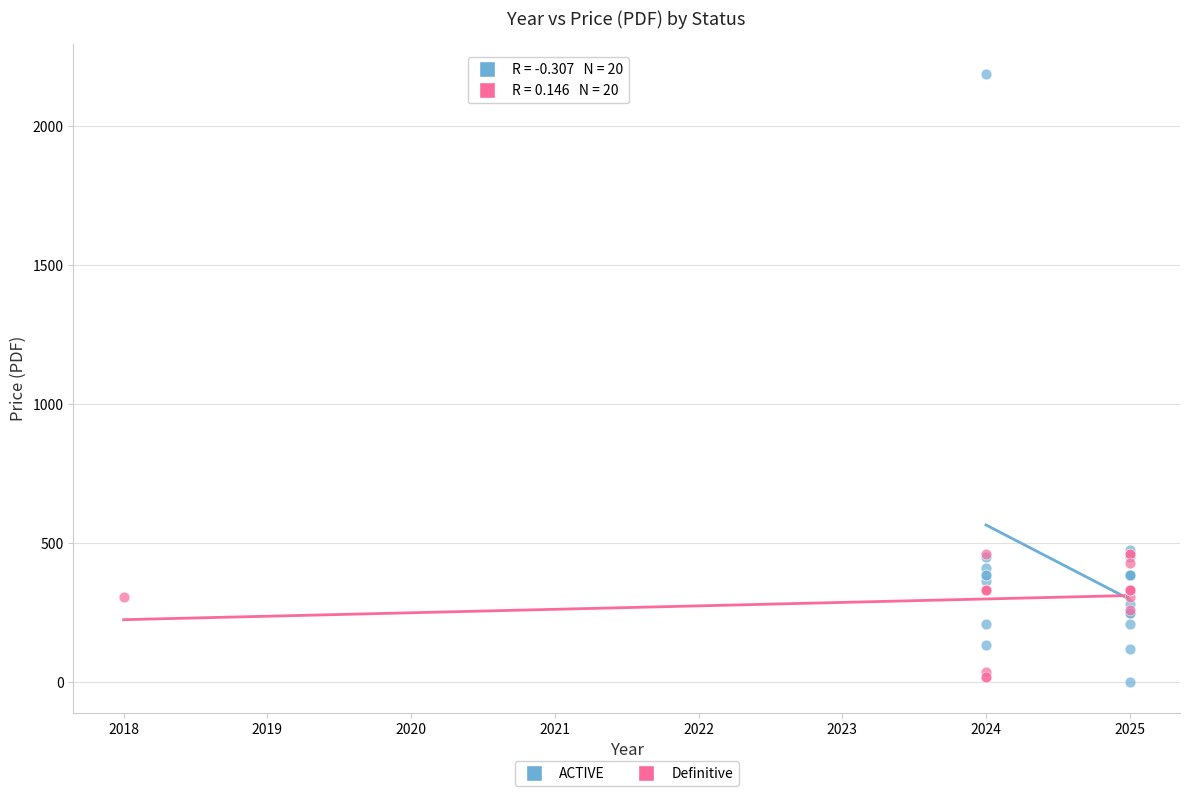

Which series has the largest Y range (max minus min)?

ACTIVE